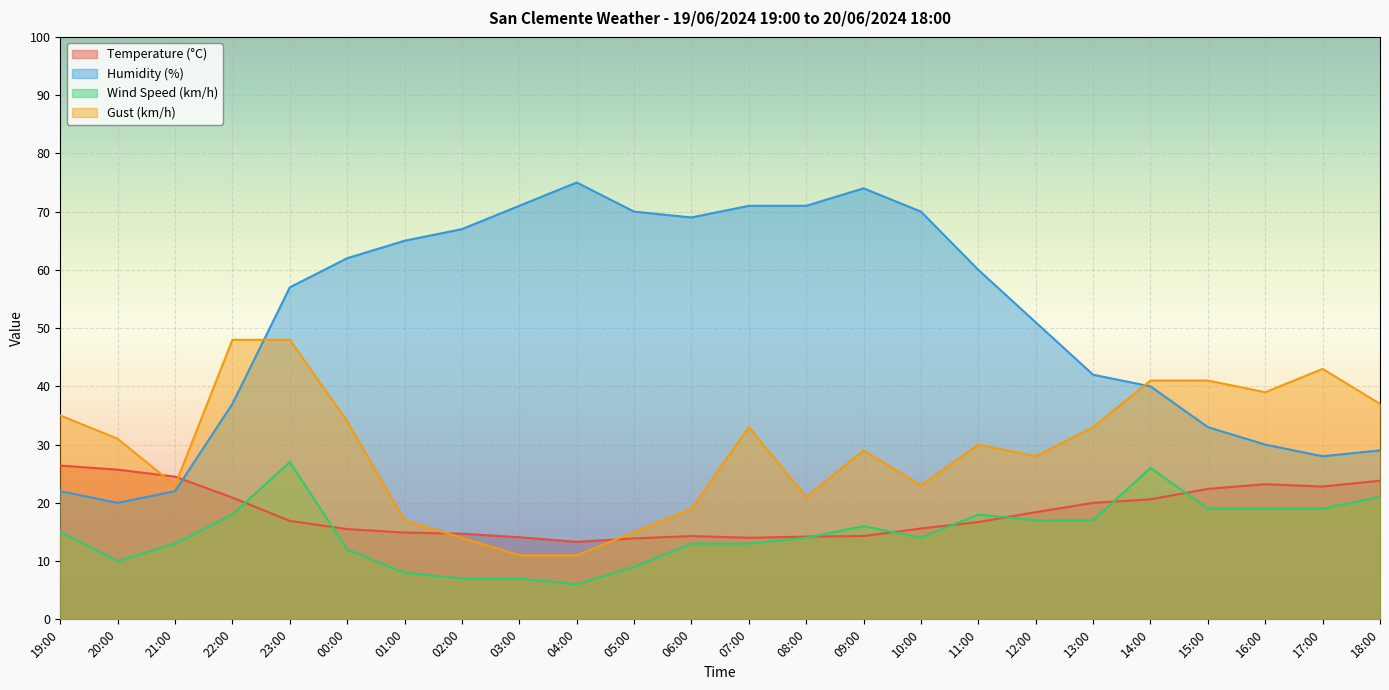

How many data points does each series have?

24